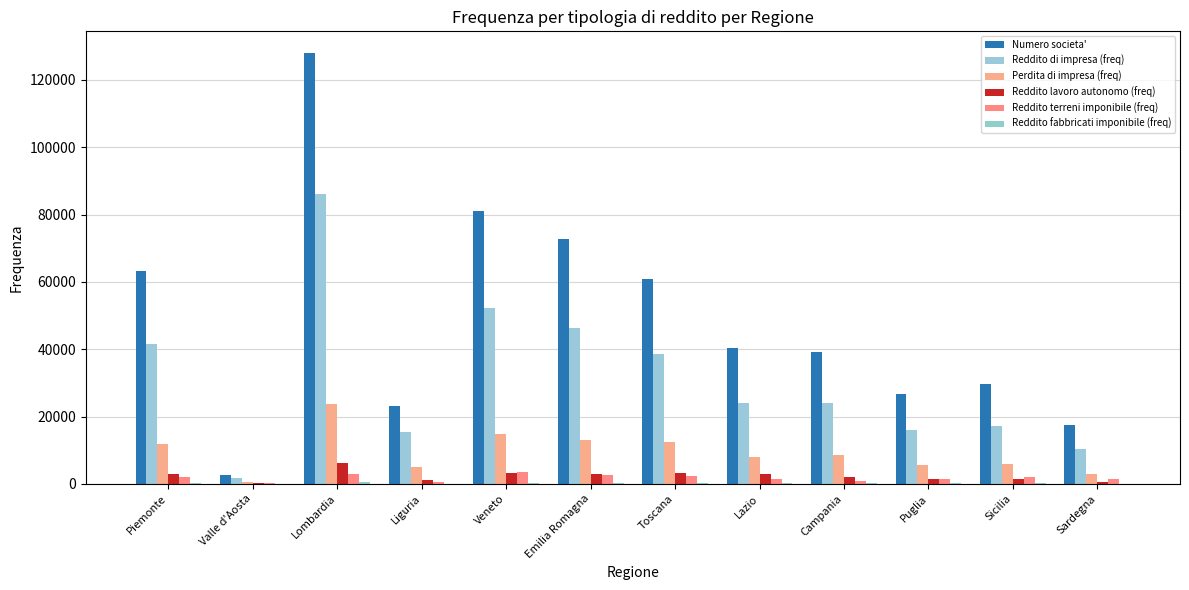

Reading left to right, list all the values displayed in this chart.

Numero societa': Piemonte=63244	Valle d'Aosta=2662	Lombardia=128057	Liguria=23179	Veneto=81040	Emilia Romagna=72611	Toscana=60939	Lazio=40429	Campania=39035	Puglia=26669	Sicilia=29698	Sardegna=17603
Reddito di impresa (freq): Piemonte=41516	Valle d'Aosta=1653	Lombardia=86039	Liguria=15346	Veneto=52185	Emilia Romagna=46403	Toscana=38543	Lazio=23931	Campania=23945	Puglia=16066	Sicilia=17218	Sardegna=10220
Perdita di impresa (freq): Piemonte=11791	Valle d'Aosta=596	Lombardia=23751	Liguria=4874	Veneto=14752	Emilia Romagna=13059	Toscana=12493	Lazio=8116	Campania=8703	Puglia=5464	Sicilia=5899	Sardegna=3050
Reddito lavoro autonomo (freq): Piemonte=2856	Valle d'Aosta=145	Lombardia=6279	Liguria=1200	Veneto=3166	Emilia Romagna=3040	Toscana=3302	Lazio=3048	Campania=1992	Puglia=1308	Sicilia=1339	Sardegna=486
Reddito terreni imponibile (freq): Piemonte=1964	Valle d'Aosta=94	Lombardia=2865	Liguria=470	Veneto=3449	Emilia Romagna=2715	Toscana=2469	Lazio=1452	Campania=725	Puglia=1443	Sicilia=1970	Sardegna=1506
Reddito fabbricati imponibile (freq): Piemonte=277	Valle d'Aosta=14	Lombardia=421	Liguria=74	Veneto=249	Emilia Romagna=279	Toscana=203	Lazio=169	Campania=131	Puglia=107	Sicilia=131	Sardegna=50